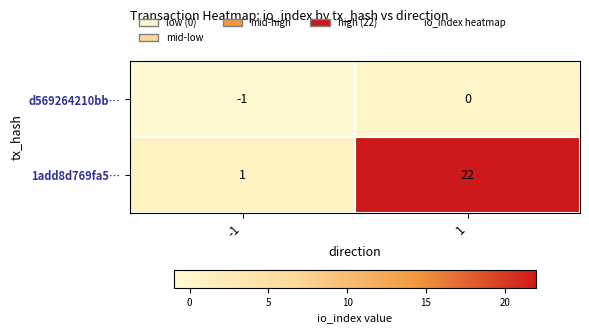

What is the sum of the 1add8d769fa5… values at -1 and 1?

23